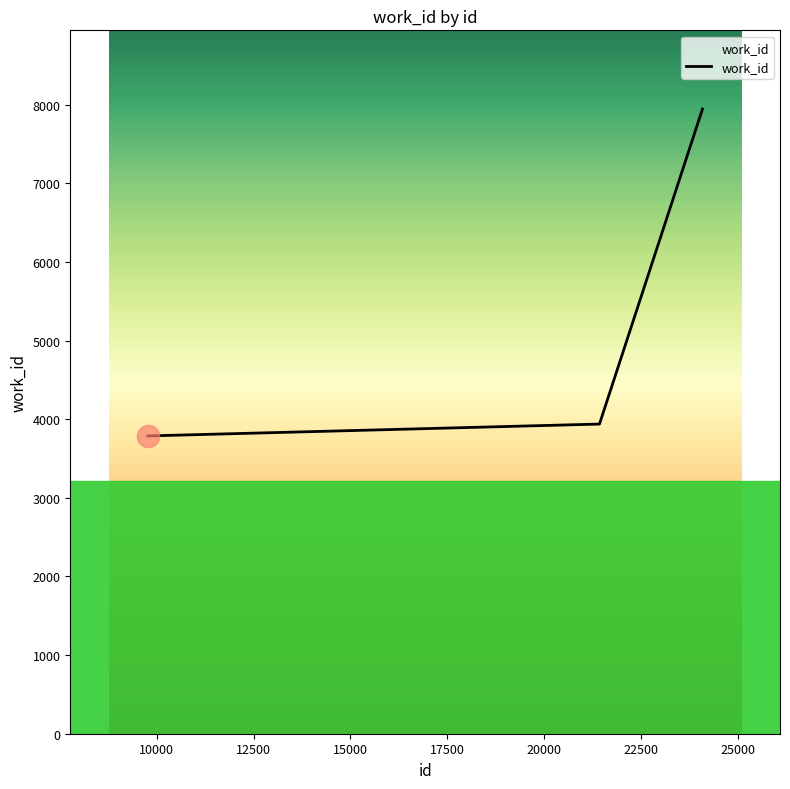

What is the difference between the maximum and minimum values?

4158